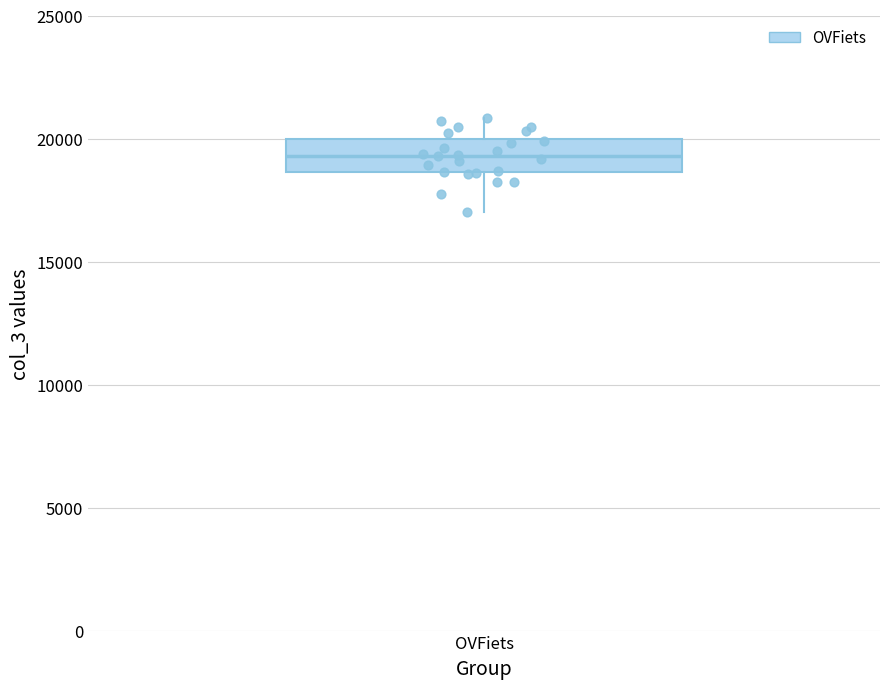

Transcribe this box plot: give where the median line is, the range the box spans, and where the two whiskers end, as read against the y-axis. The values are not printed on the chart, so give them approximately, as read against the axis.

median 19500, box 18500 to 20000, whiskers 17000 to 21000